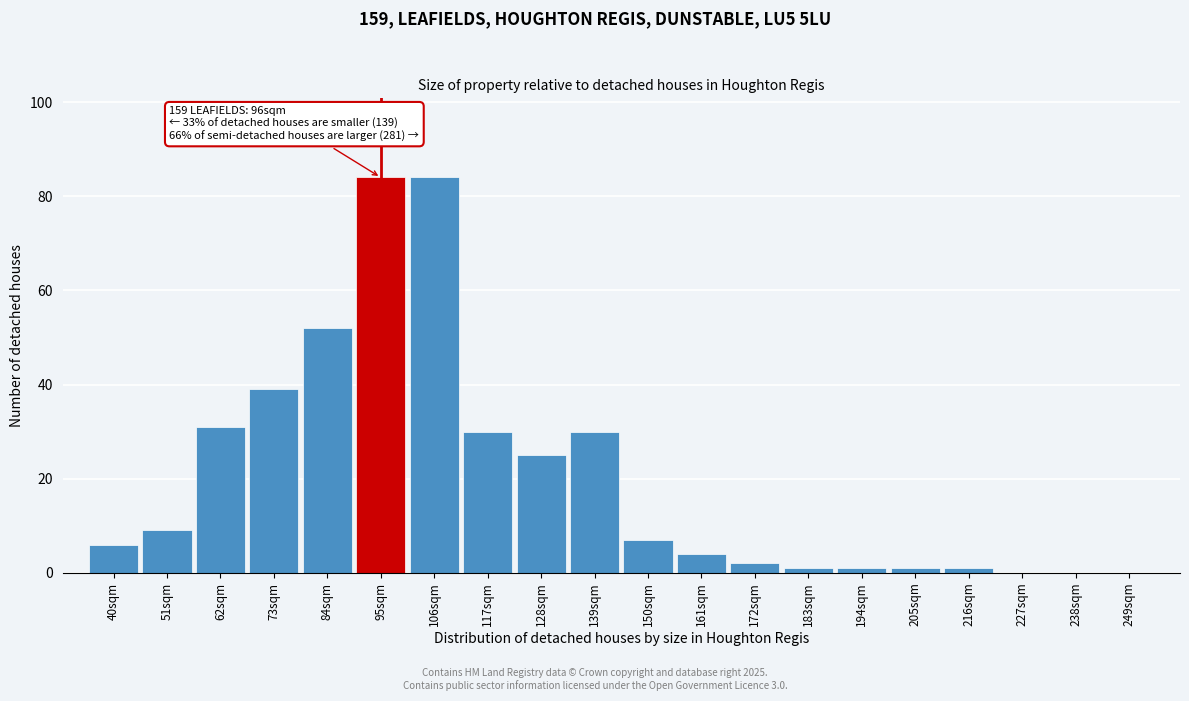

Reading left to right, list all the values displayed in this chart.

40sqm=6	51sqm=9	62sqm=31	73sqm=39	84sqm=52	95sqm=84	106sqm=84	117sqm=30	128sqm=25	139sqm=30	150sqm=7	161sqm=4	172sqm=2	183sqm=1	194sqm=1	205sqm=1	216sqm=1	227sqm=0	238sqm=0	249sqm=0